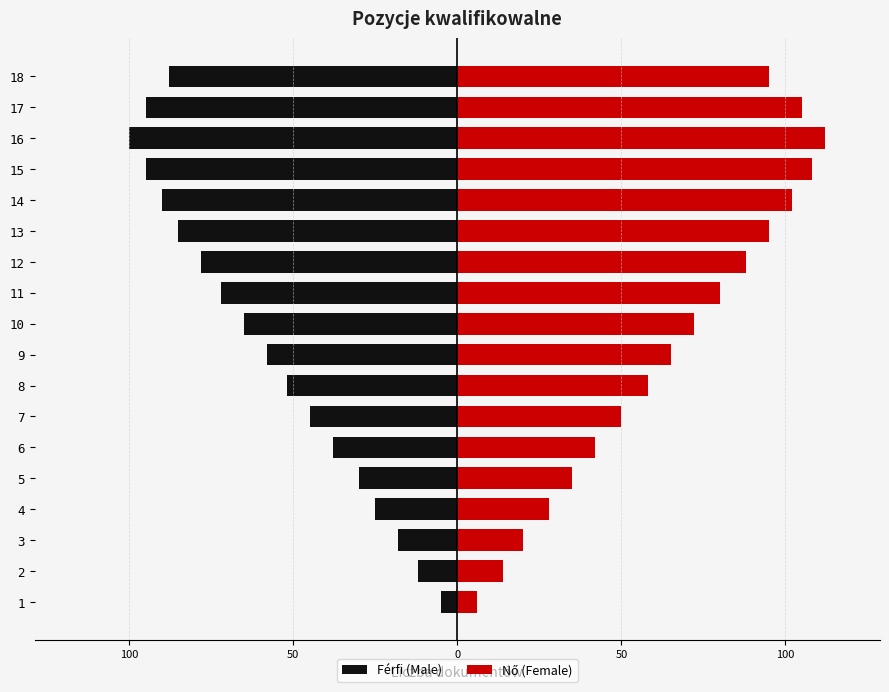

List the series in order of their overall mean, lowest first.

Férfi (Male), Nő (Female)